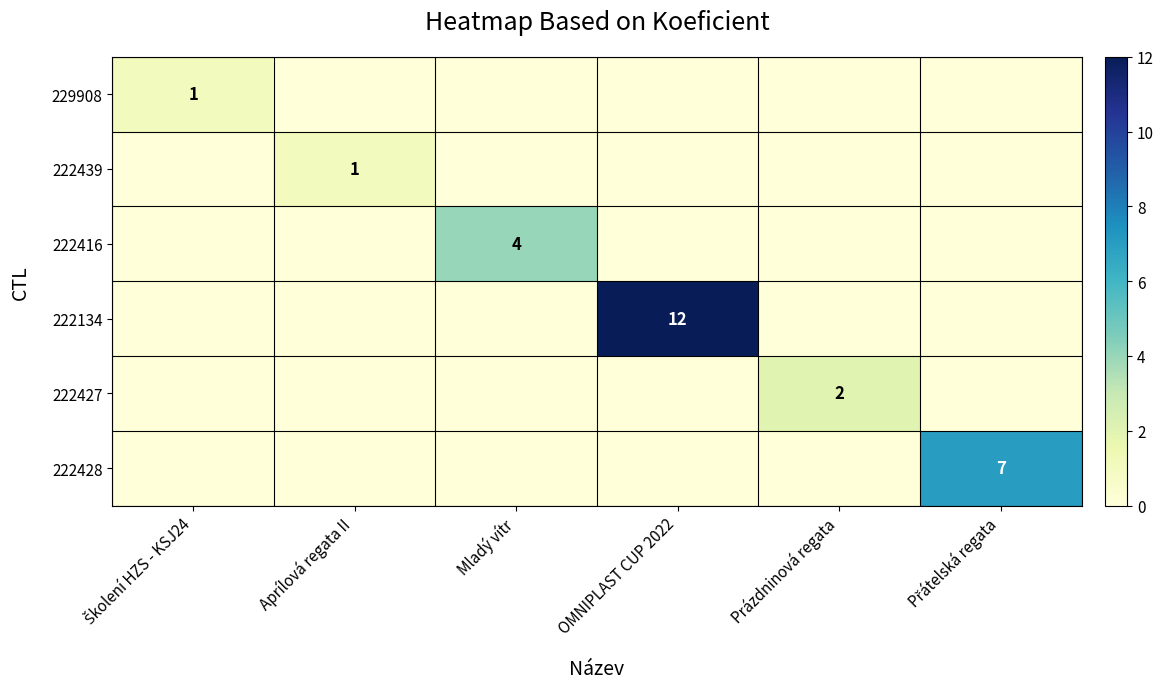

At which category does the chart reach its peak across all series?

OMNIPLAST CUP 2022